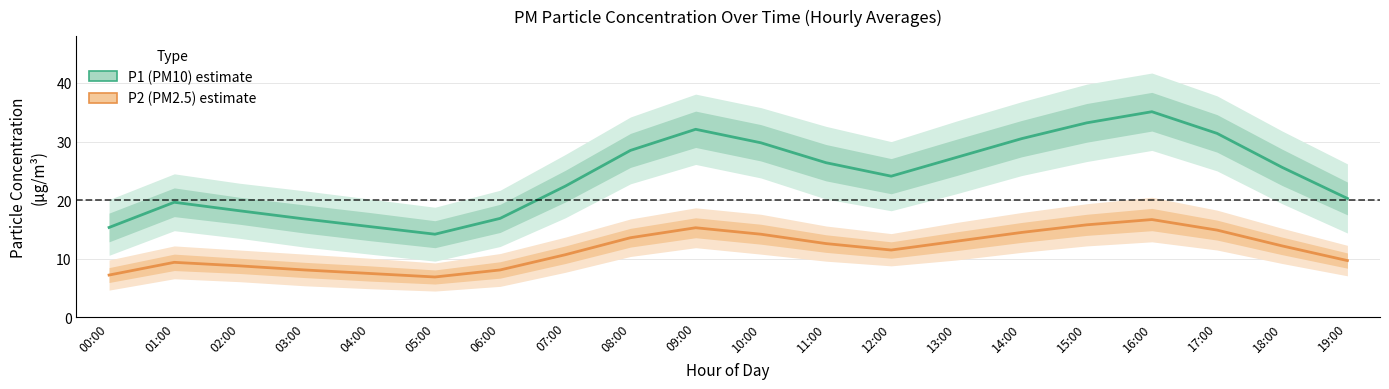

What are all the series names shown in the legend?

P1 (PM10), P2 (PM2.5)